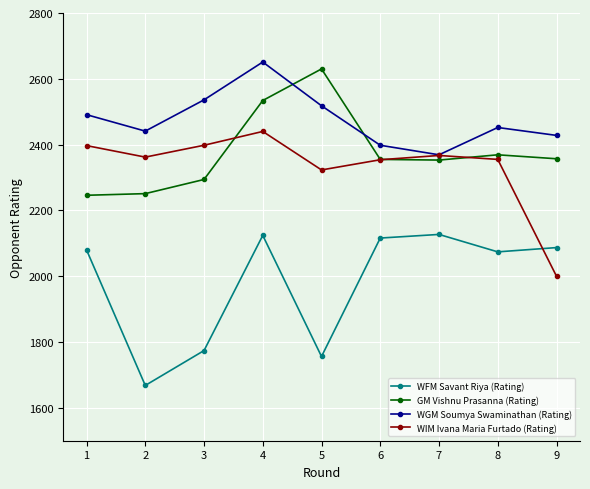

What is the total value across all series at 9?

8872